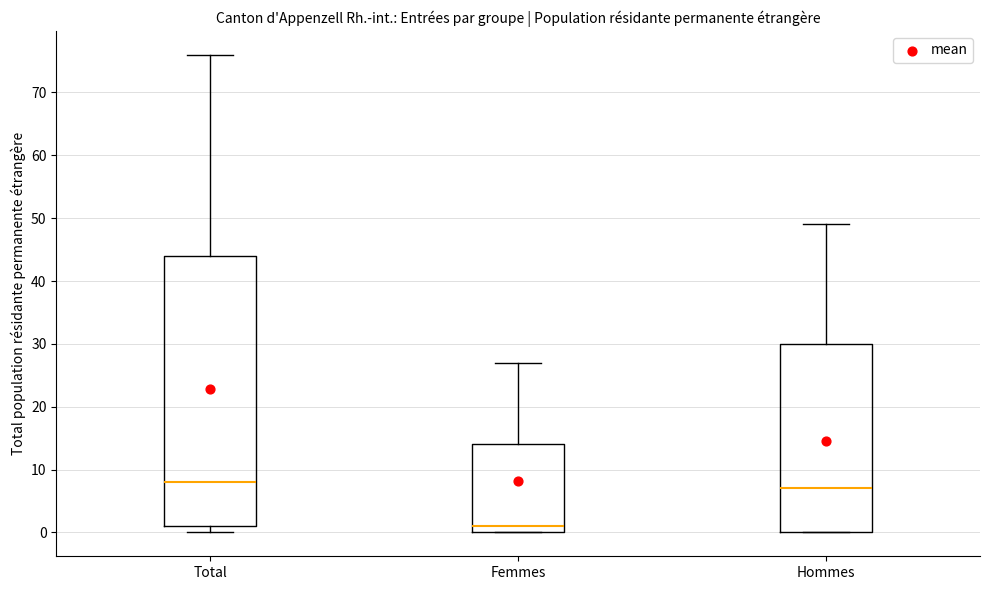

Reading left to right, read every box against the y-axis: the position of its median line, the range the box covers, and the ends of its whiskers. The values are not printed on the chart, so give them approximately, as read against the axis.

Total: median 8, box 1 to 44, whiskers 0 to 76
Femmes: median 1, box 0 to 14, whiskers 0 to 27
Hommes: median 7, box 0 to 30, whiskers 0 to 49